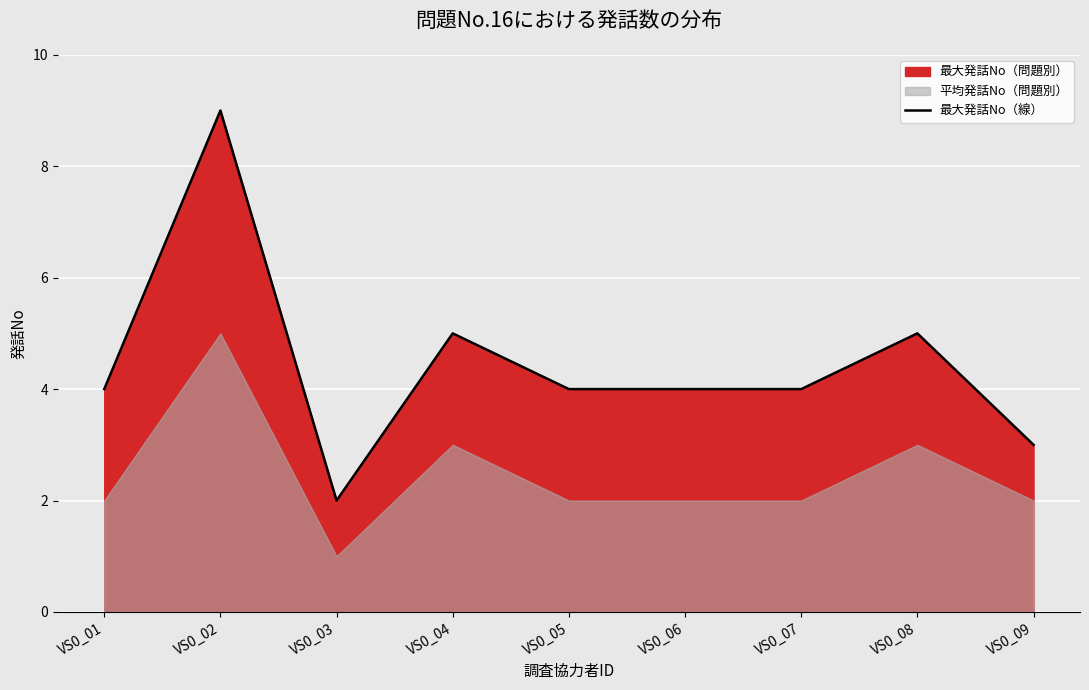

How many values are between 4 and 5?

6